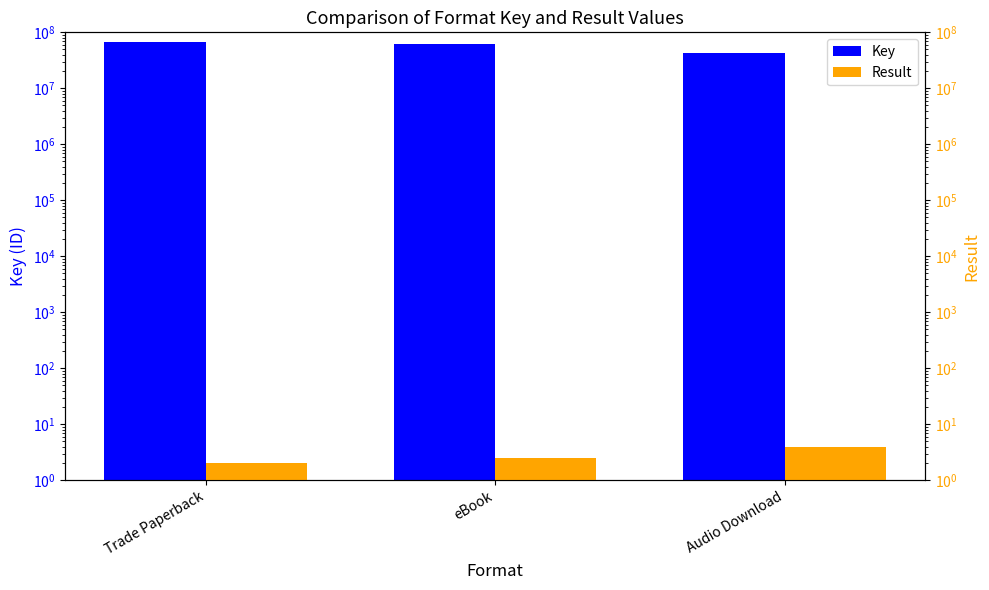

Which series changed the most between eBook and Audio Download?

Key